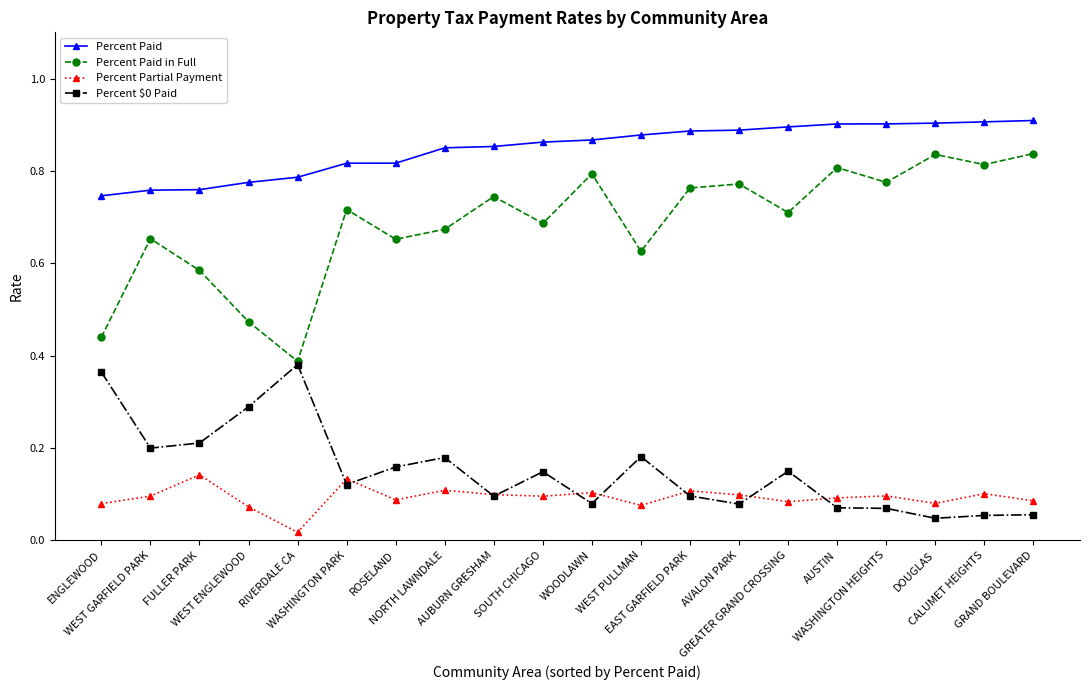

Which series has the largest range (max minus min)?

Percent Paid in Full